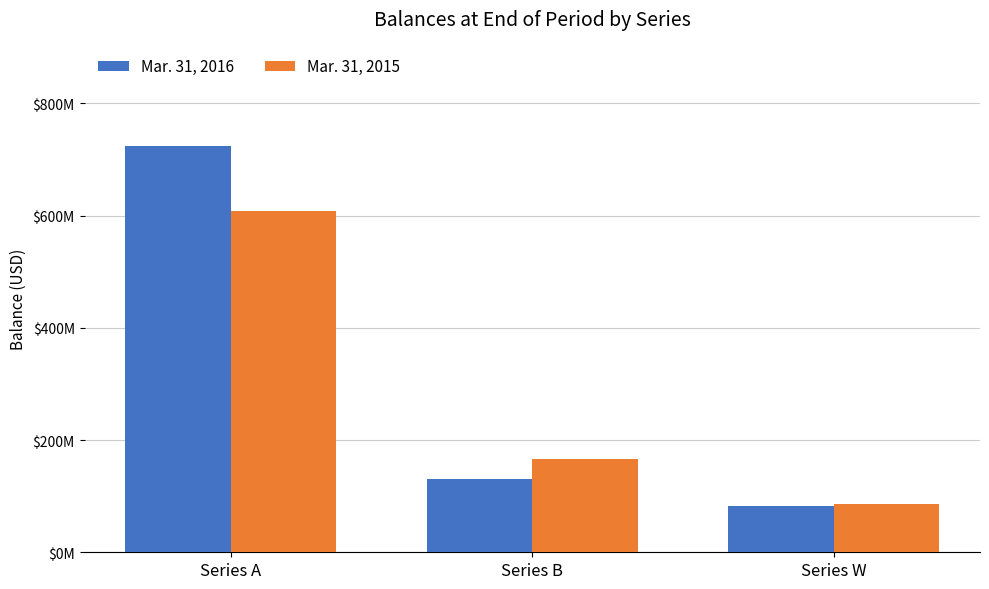

True or false: Mar. 31, 2015 has a value of 165844366 at Series B.

True